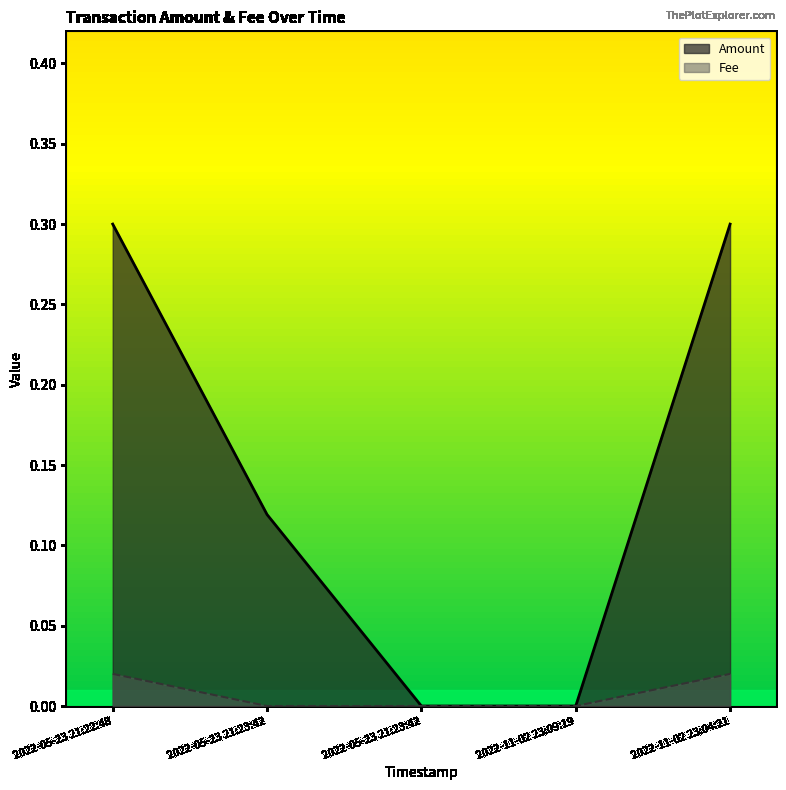

Between 2022-05-23 21:23:42 and 2022-11-02 23:09:19, which is larger?

2022-05-23 21:23:42